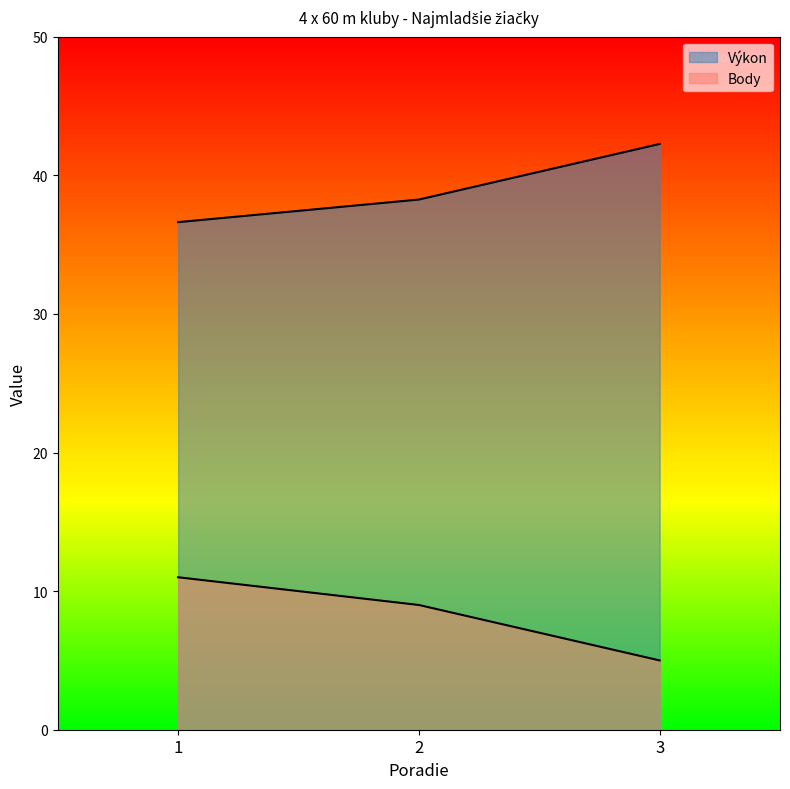

Reading left to right, what are all the values shown in this chart?

Výkon: 36.6	38.2	42.3
Body: 11.0	9.0	5.0